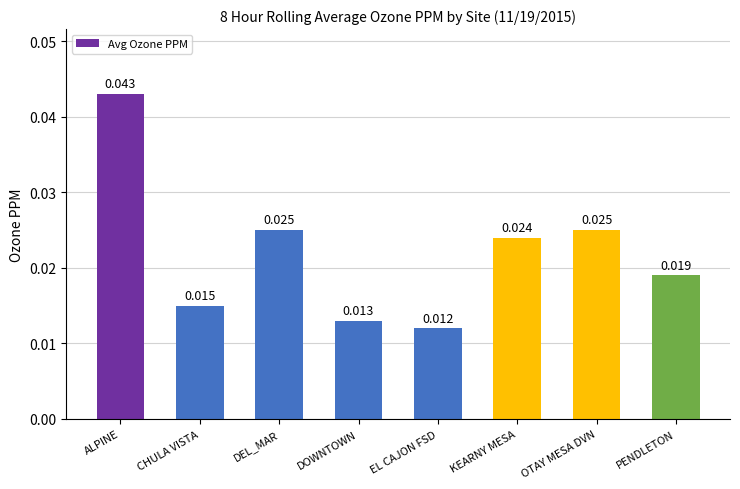

What is the label of the 8th bar from the left?

PENDLETON